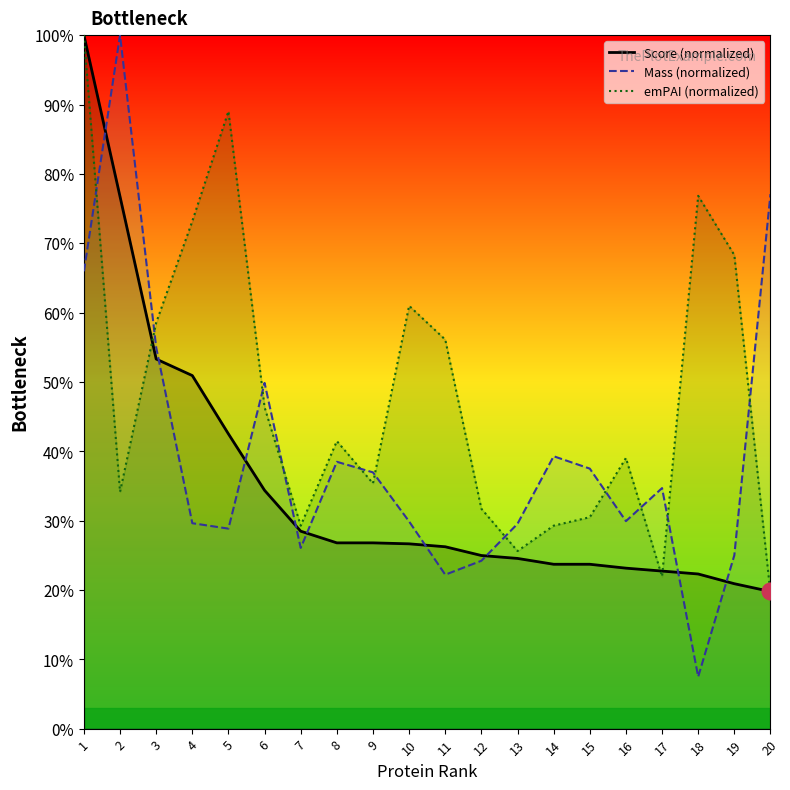

True or false: Mass (normalized) and Score (normalized) intersect in this chart.

True